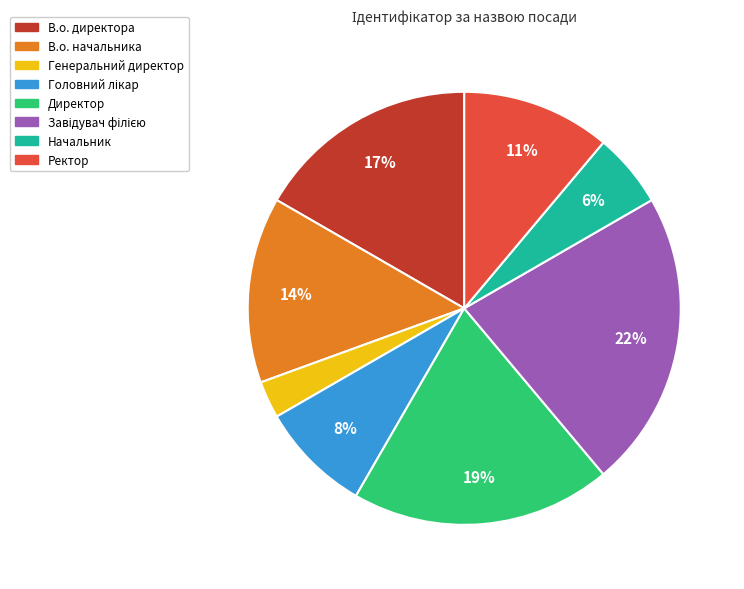

Does any single category account for the majority?

No